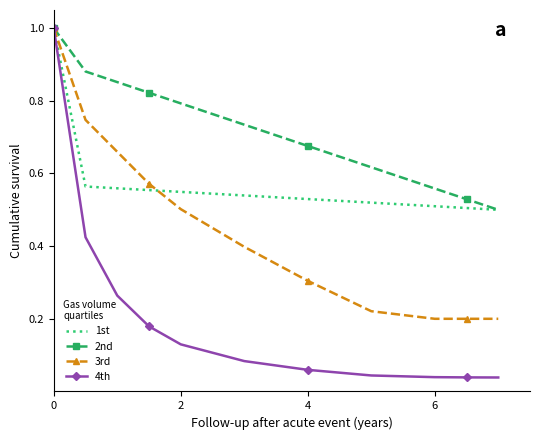

Which series has the largest total across all categories?

2nd